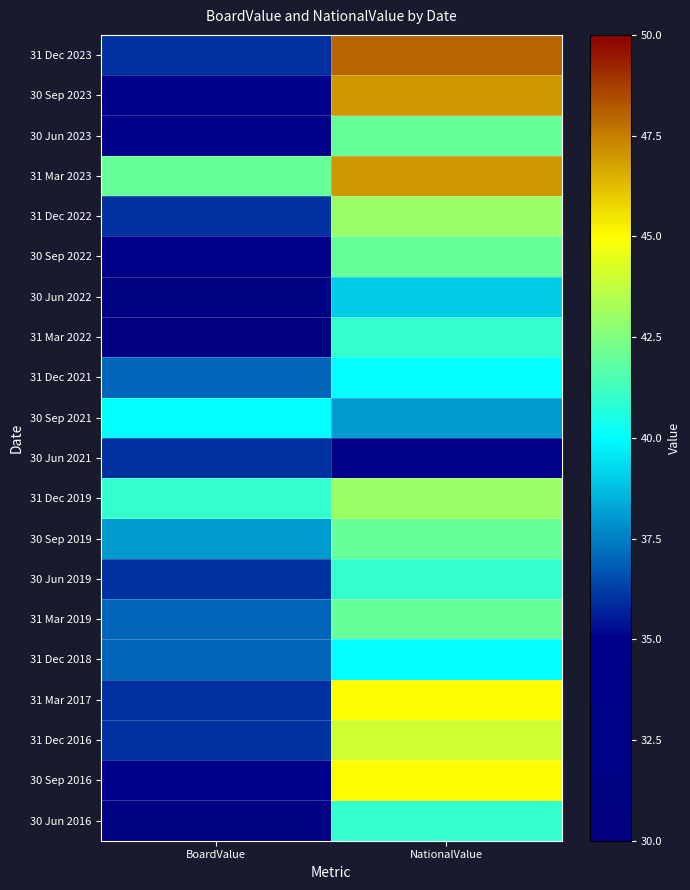

What is the sum of all 31 Dec 2021 values?

77